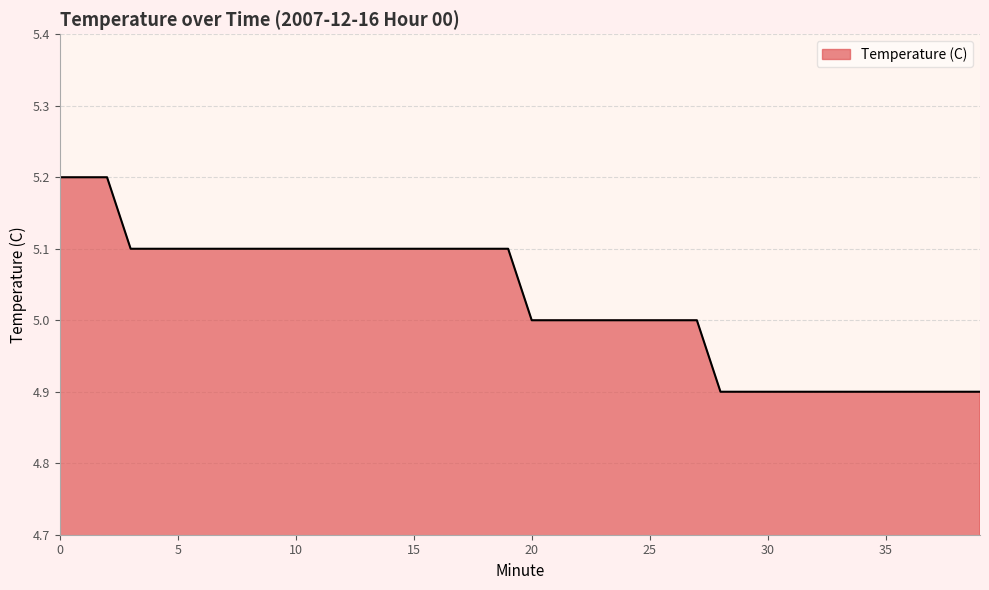

What is the difference between the maximum and minimum values?

0.3